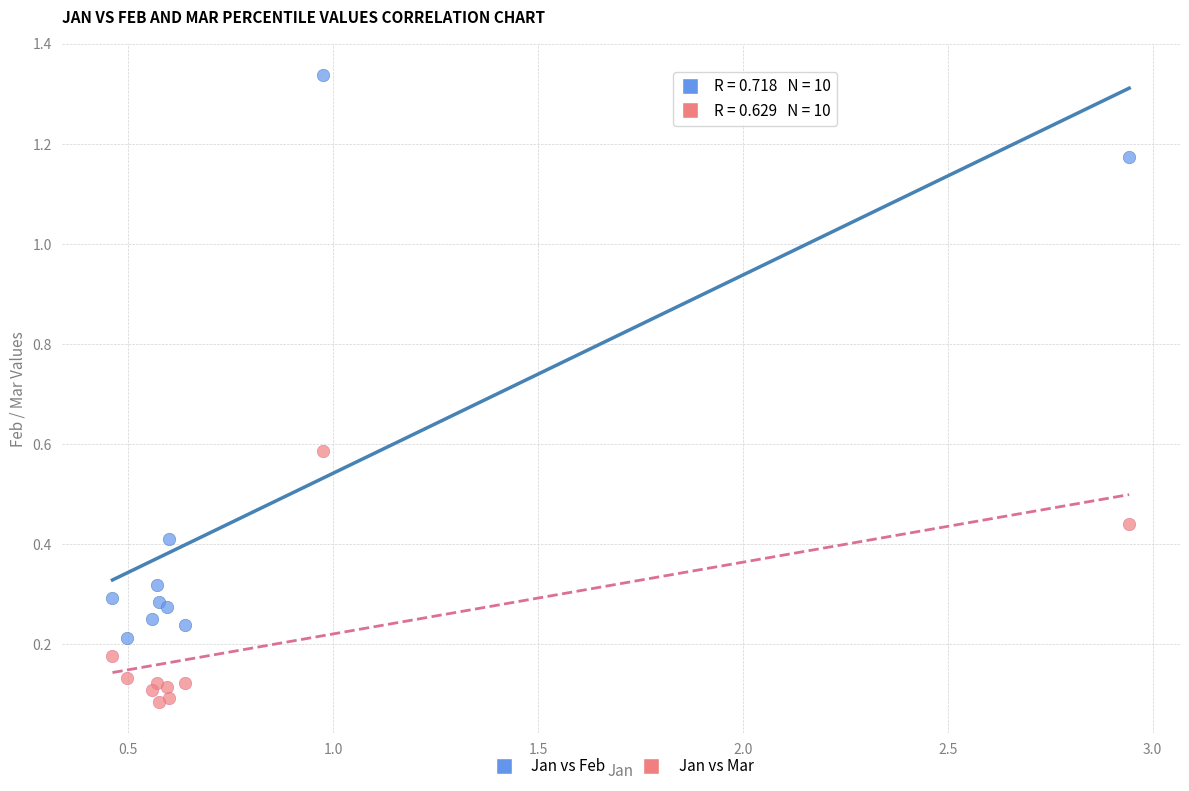

Which series has the widest spread of Y values?

Jan vs Feb